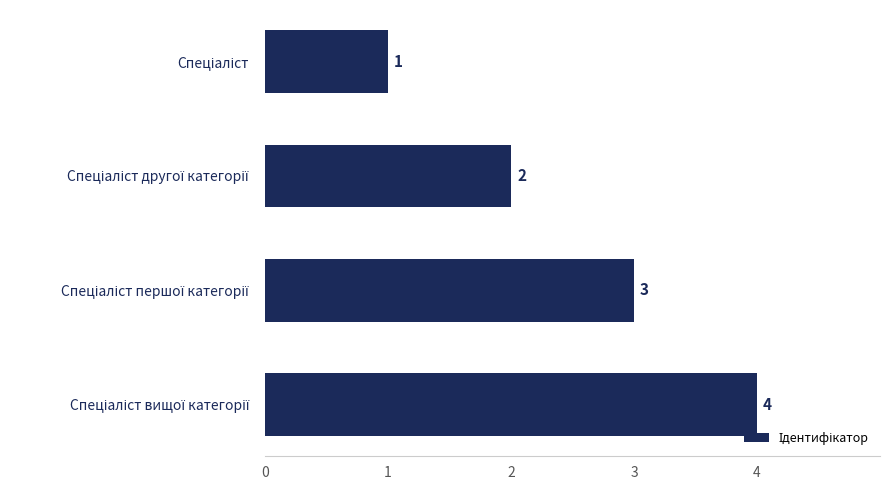

How many distinct data groups are displayed?

1